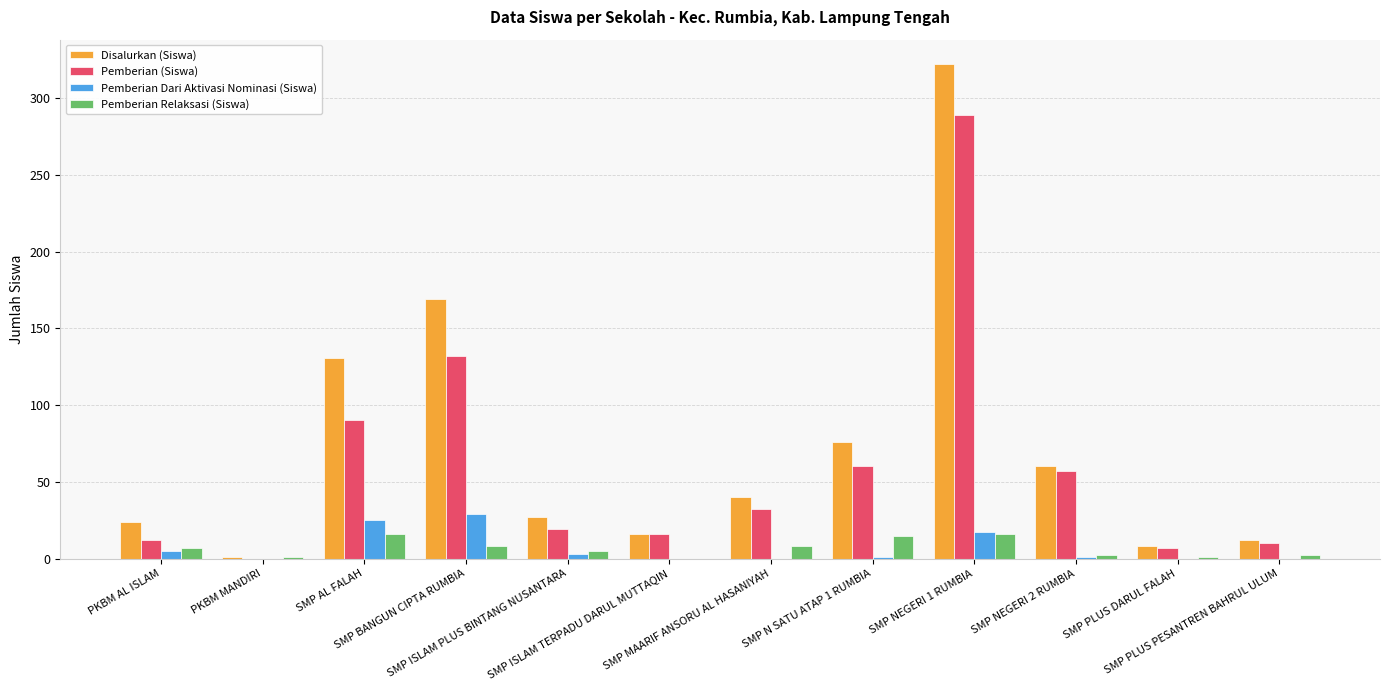

Is the value of Pemberian (Siswa) at SMP MAARIF ANSORU AL HASANIYAH greater than the value of Disalurkan (Siswa) at SMP PLUS PESANTREN BAHRUL ULUM?

Yes